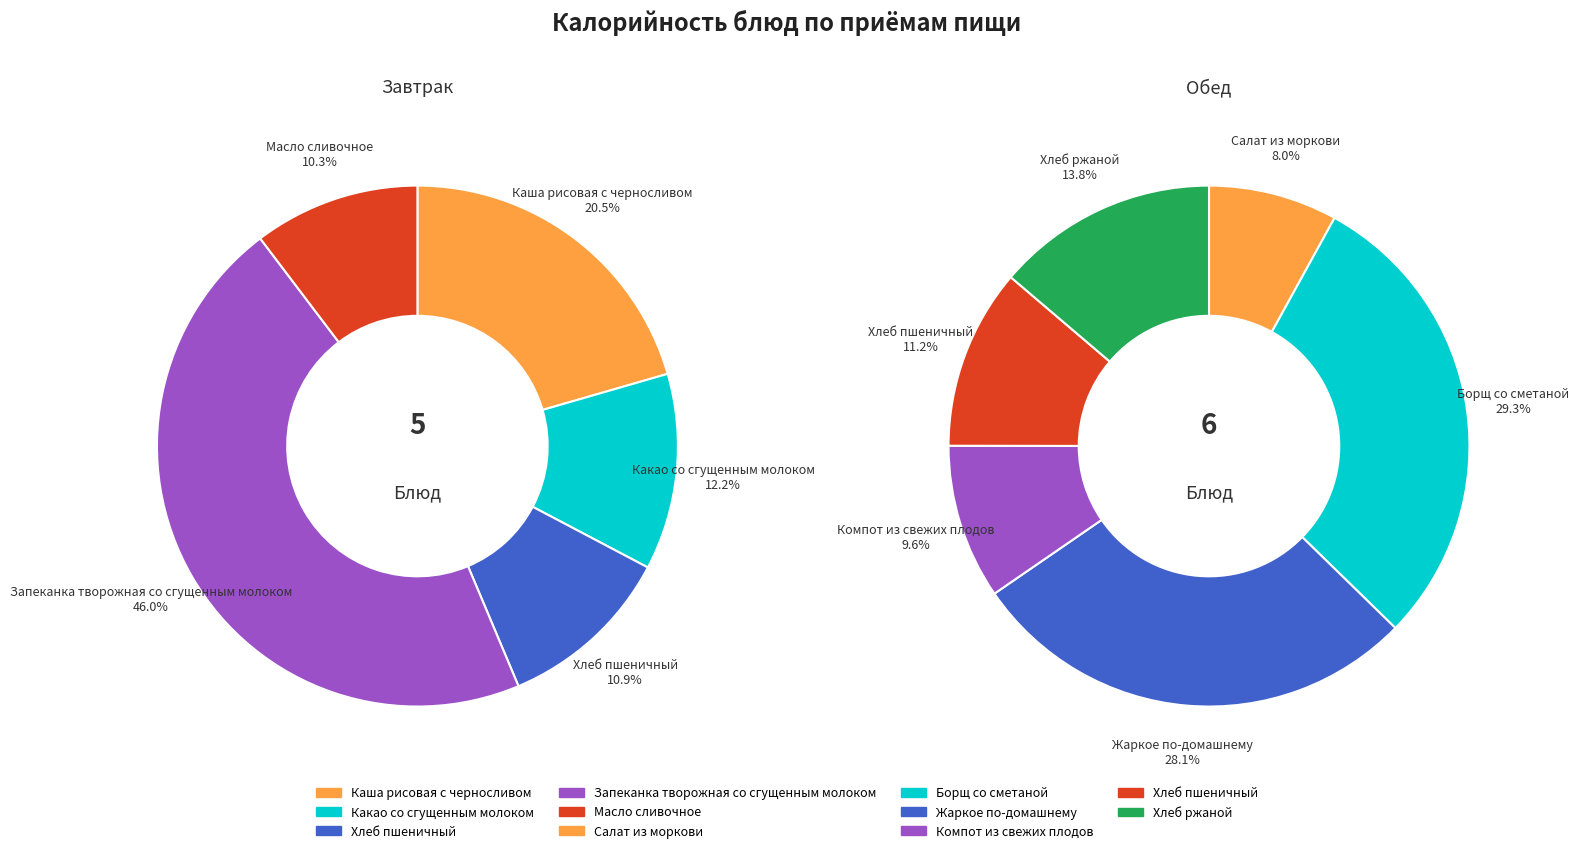

At Масло сливочное, list the series in order from largest to smallest.

Завтрак, Обед